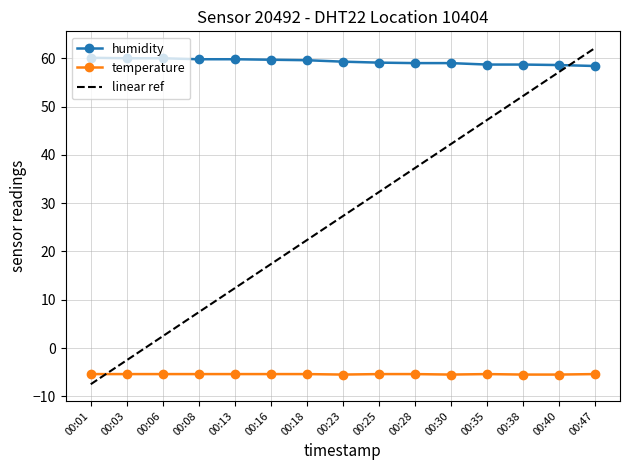

At which label does humidity first exceed 59?

00:01